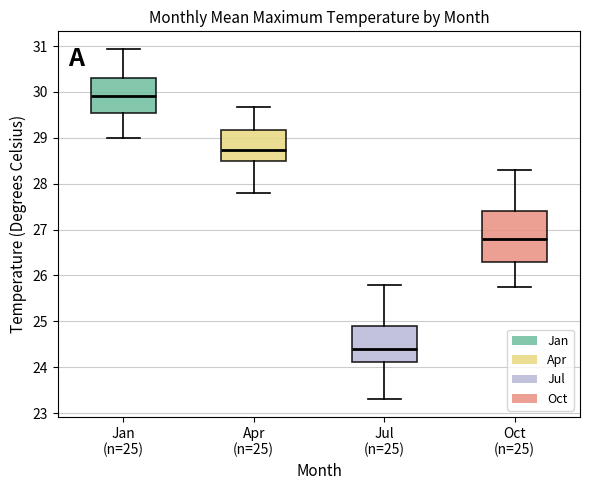

Reading left to right, transcribe this box plot: for each box, give where its median line is, the range the box spans, and where its two whiskers end, as read against the y-axis. The values are not printed on the chart, so give them approximately, as read against the axis.

Jan (n=25): median 29.9, box 29.5 to 30.3, whiskers 29.0 to 30.9
Apr (n=25): median 28.7, box 28.5 to 29.2, whiskers 27.8 to 29.7
Jul (n=25): median 24.4, box 24.1 to 24.9, whiskers 23.3 to 25.8
Oct (n=25): median 26.8, box 26.3 to 27.4, whiskers 25.7 to 28.3